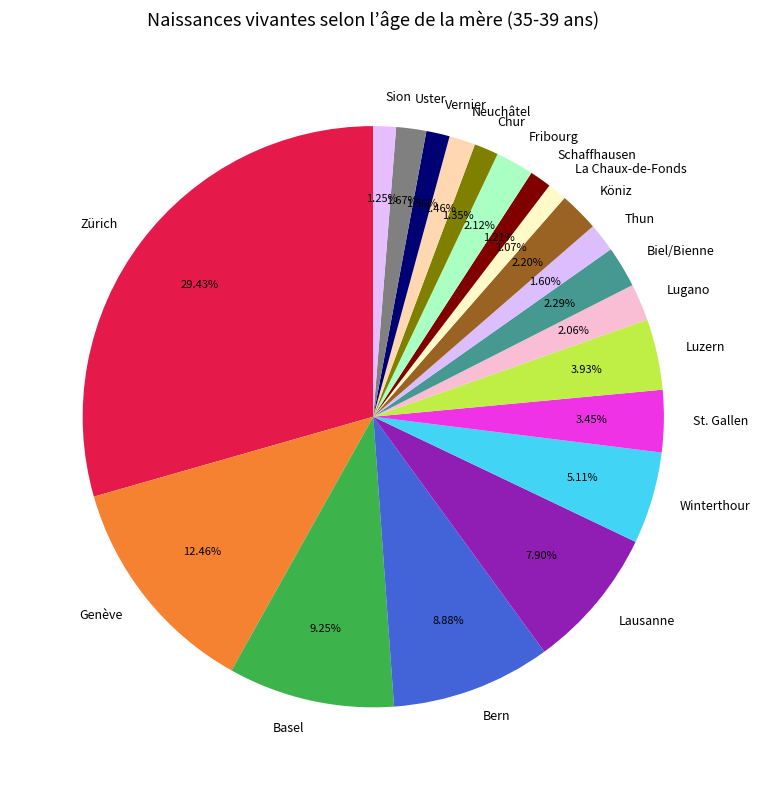

Which slice is the largest?

Zürich